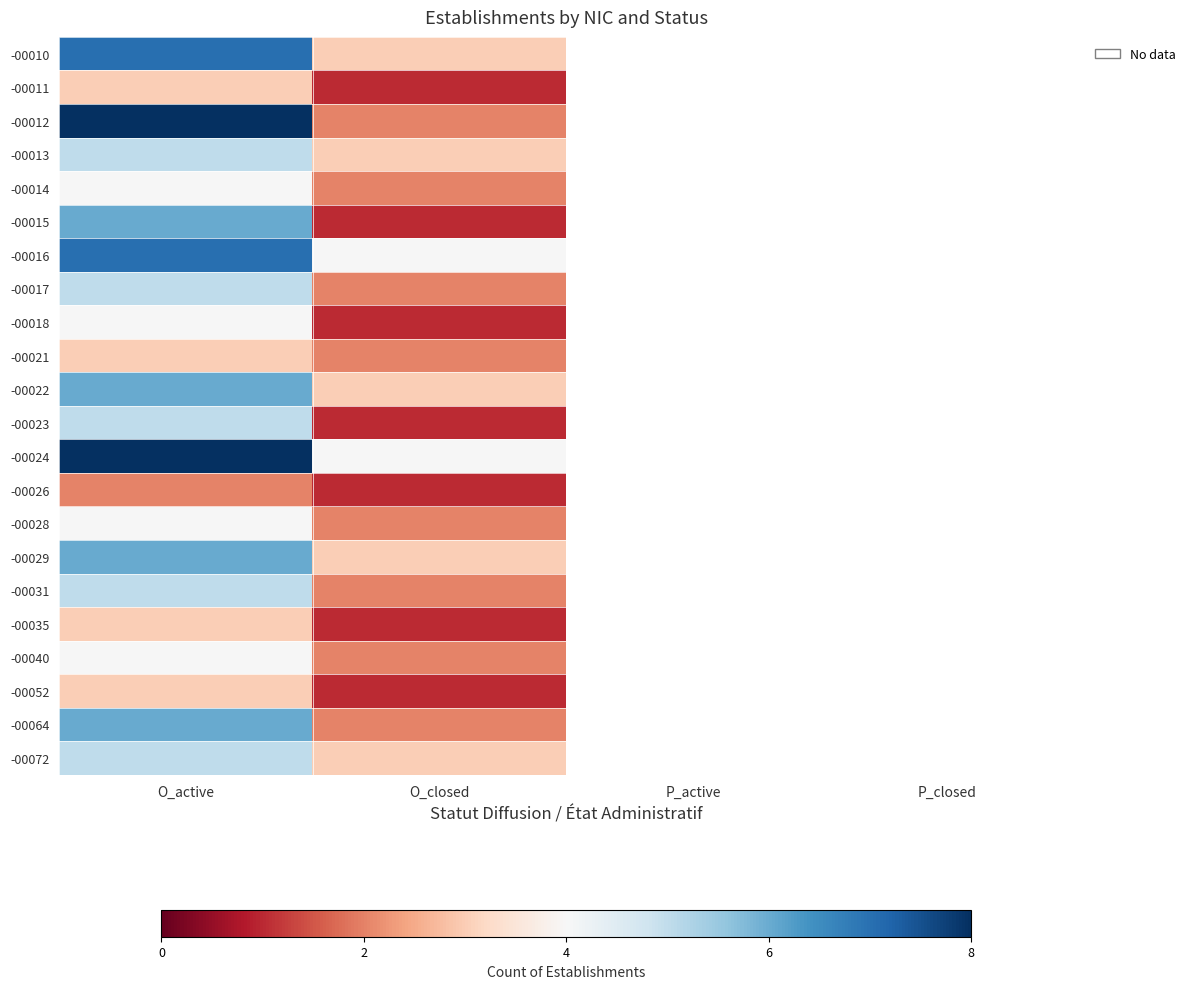

How many categories are shown in the chart?

4